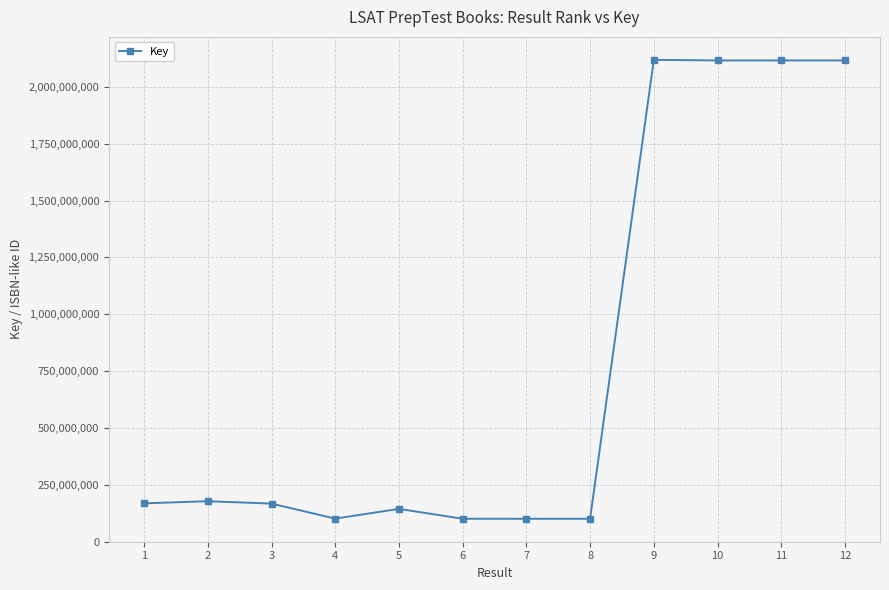

What is the change in value from 9 to 10?

-2693943